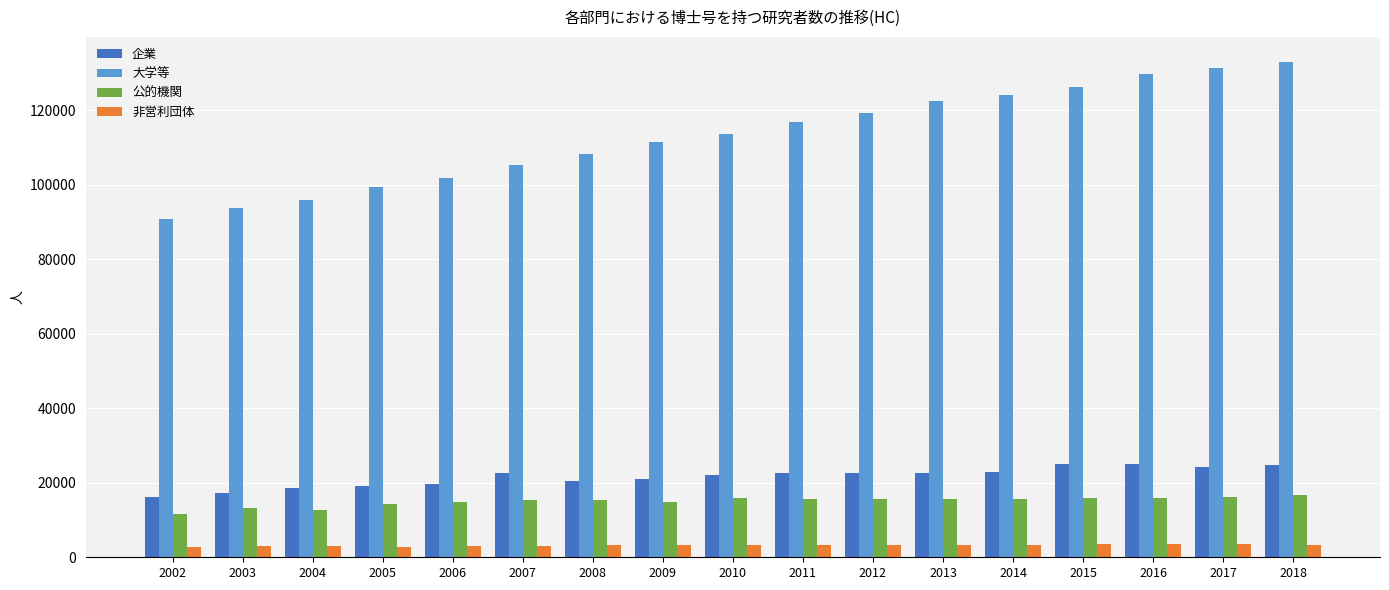

Is the value of 非営利団体 at 2011 greater than the value of 大学等 at 2014?

No